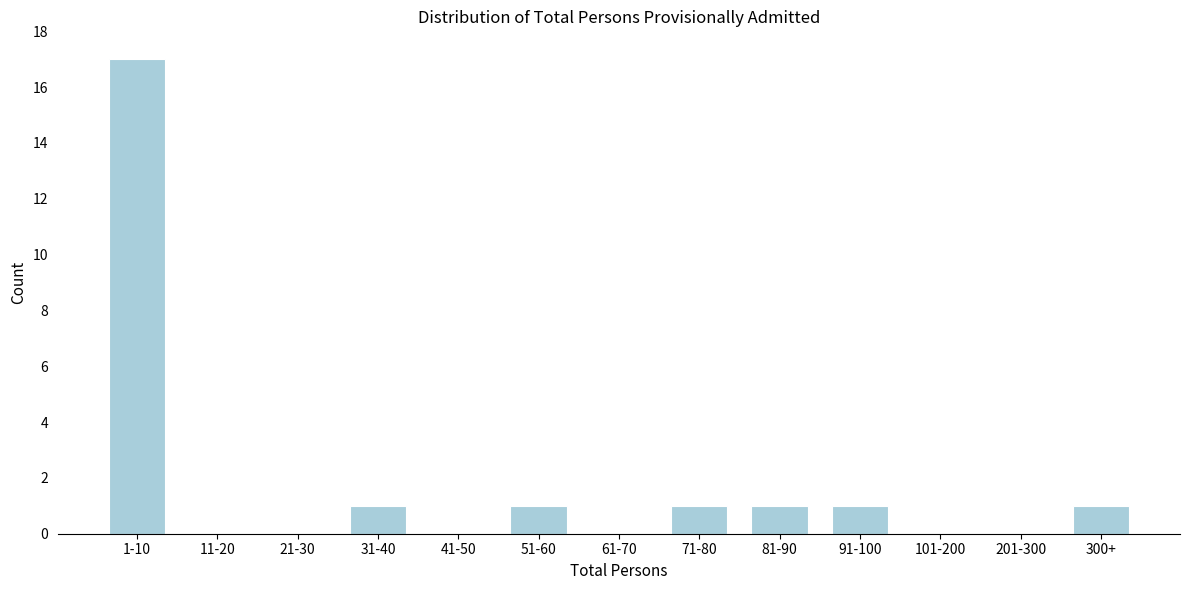

Reading right to left, what are all the values shown in this chart?

300+=1	201-300=0	101-200=0	91-100=1	81-90=1	71-80=1	61-70=0	51-60=1	41-50=0	31-40=1	21-30=0	11-20=0	1-10=17